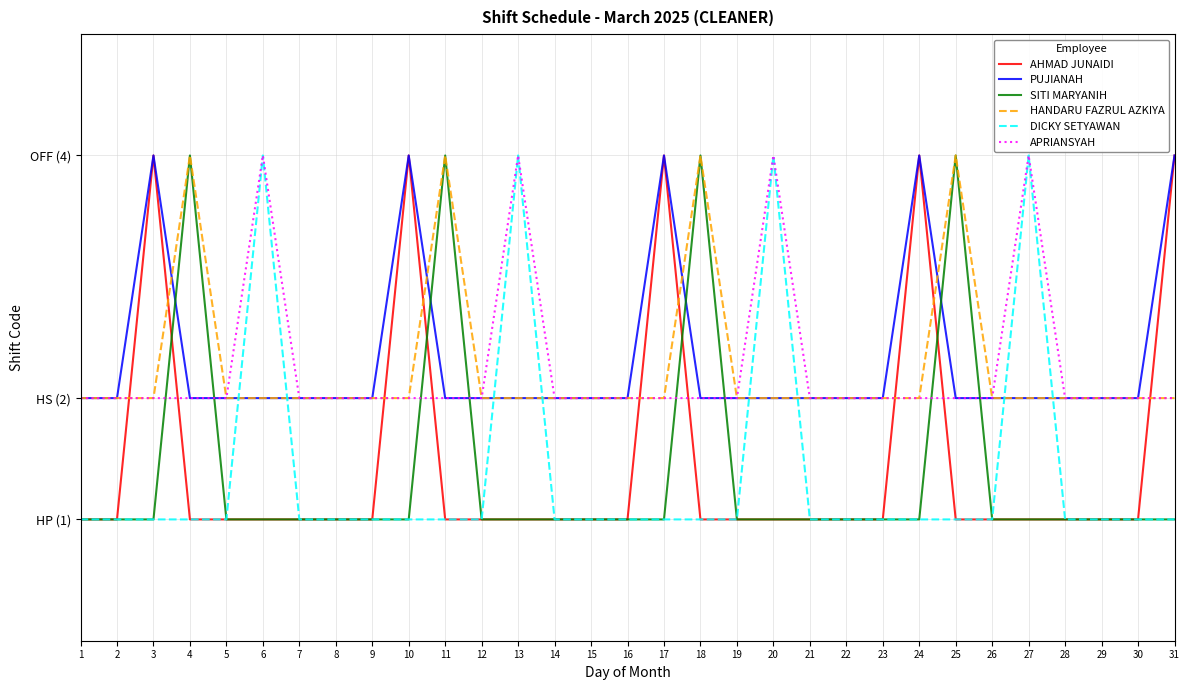

Does the chart display data point markers on the line(s)?

No